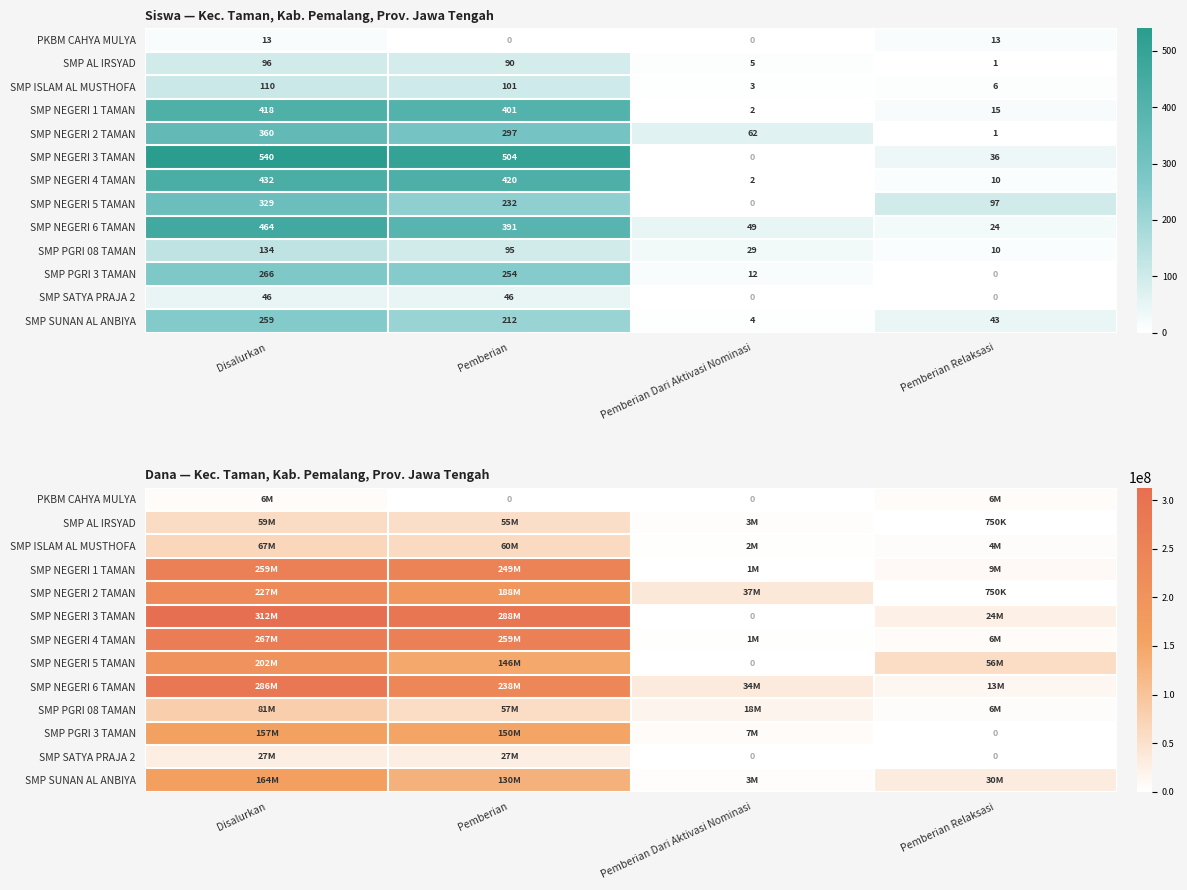

Which has a higher value, Pemberian Relaksasi or Disalurkan?

Pemberian Relaksasi